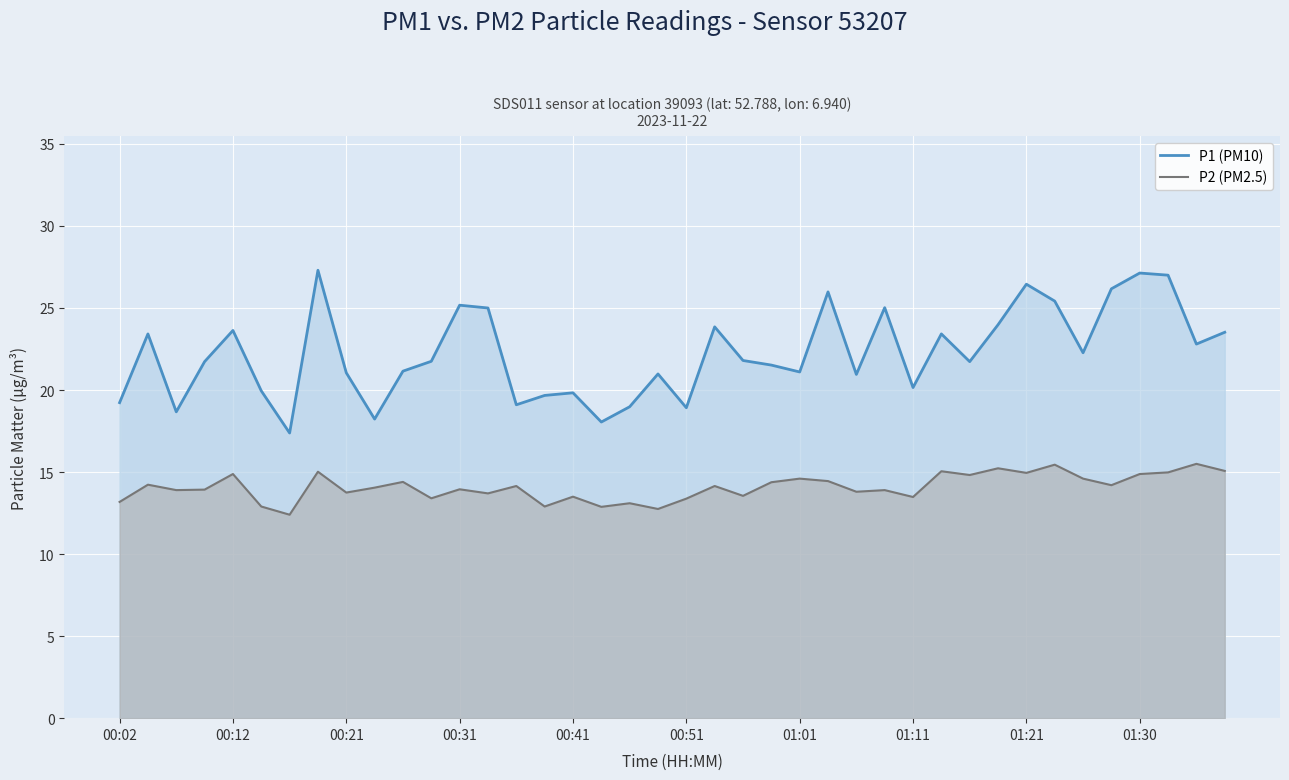

In P2 (PM2.5), how many points are lower than both neighbors (excluding endpoints)?

14